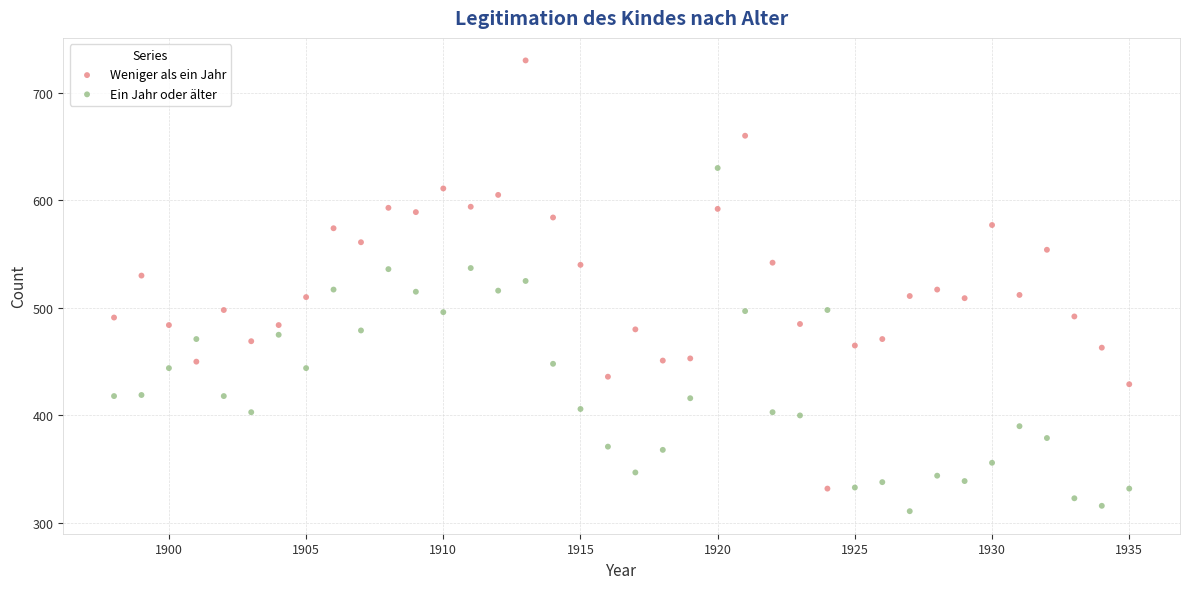

Which series contains the lowest Y value?

Ein Jahr oder älter